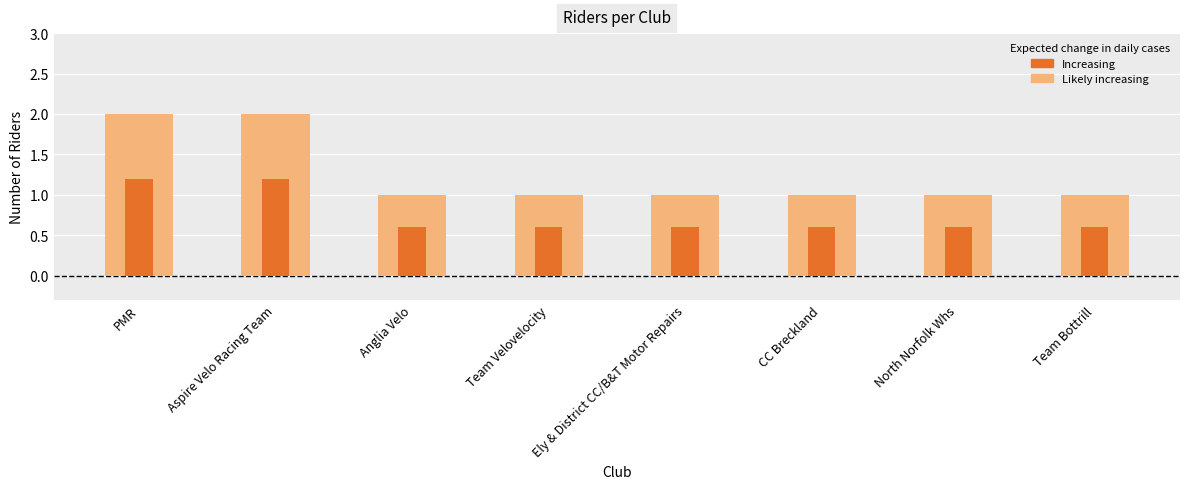

What is the difference between the highest and lowest values at Team Bottrill?

0.4